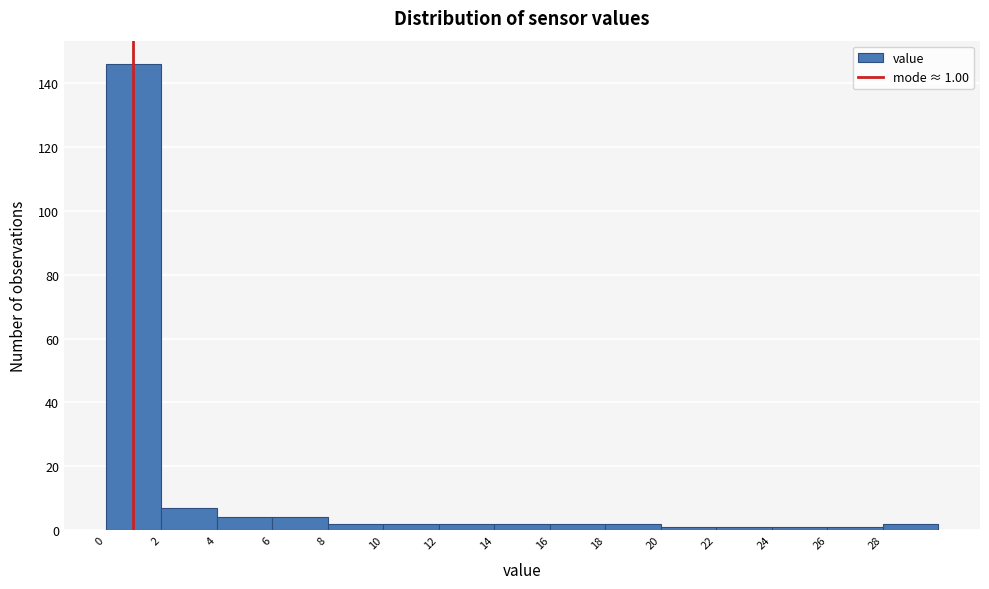

Over which range of the x-axis is the bar tallest?

0 to 2